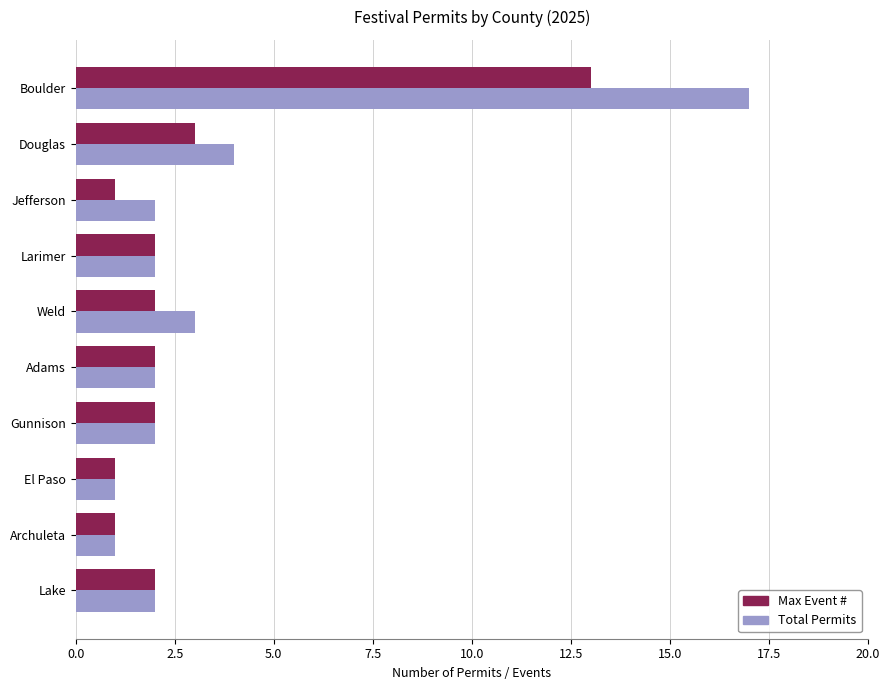

Is the value of Total Permits at Larimer greater than the value of Max Event # at Douglas?

No